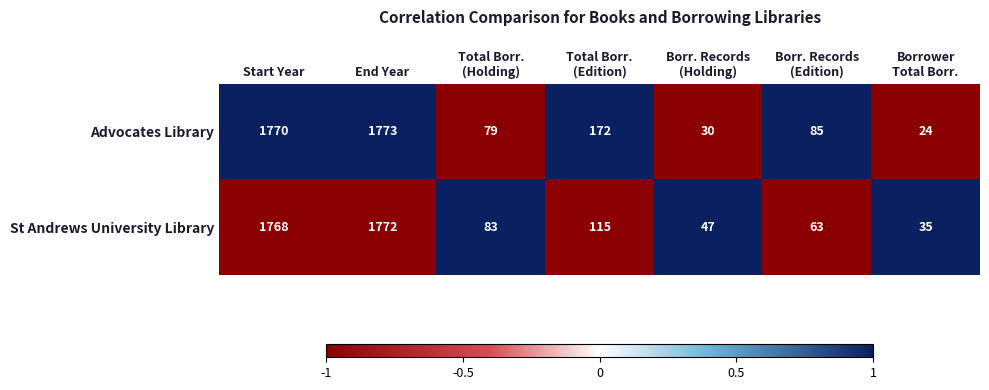

Rank the series by their maximum value, from highest to lowest.

Advocates Library, St Andrews University Library